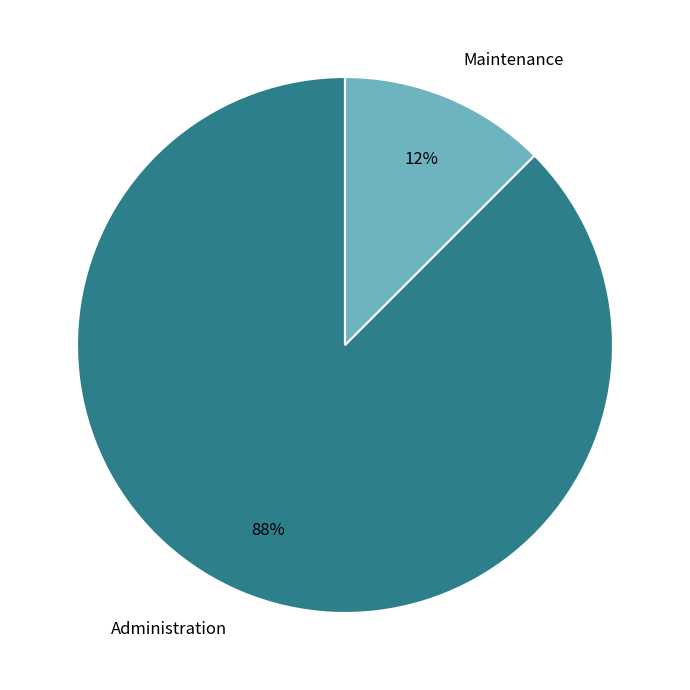

How many slices are in this pie chart?

2